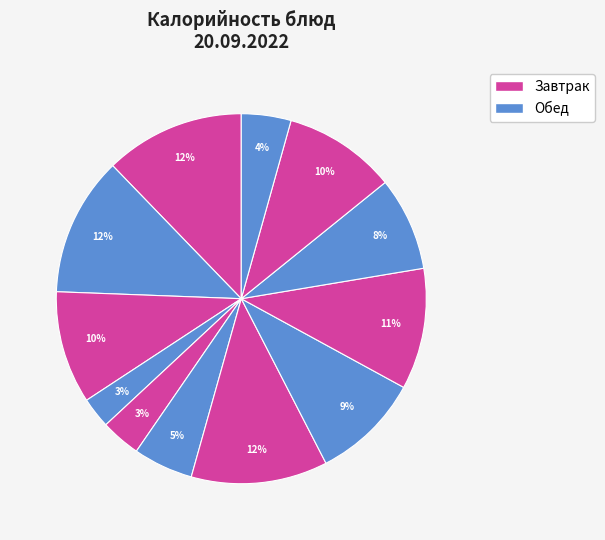

How many segments does this pie chart have?

12